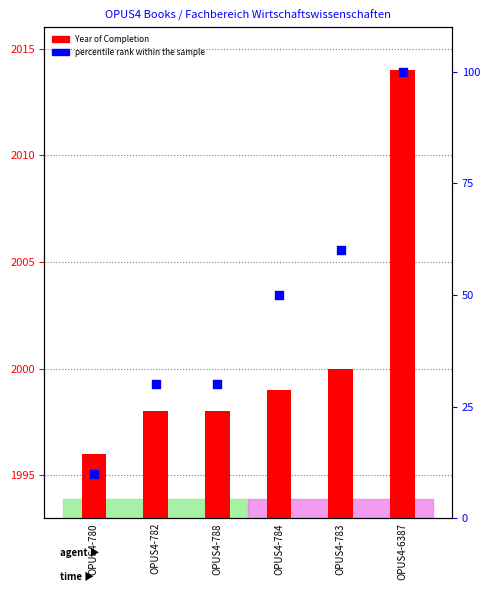

Is the value of Year of Completion at OPUS4-780 greater than the value of percentile rank within the sample at OPUS4-788?

No